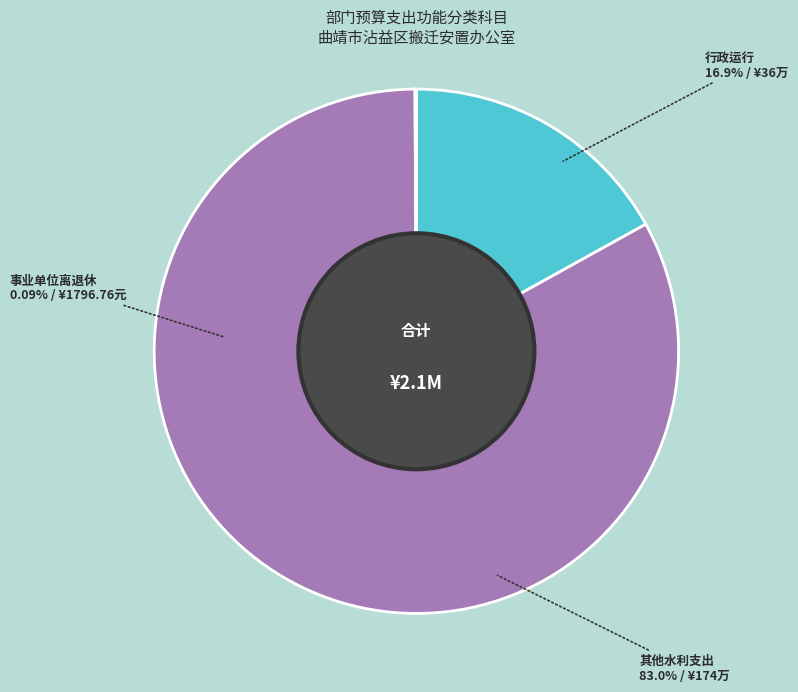

The 其他水利支出 slice represents 92% of the pie. True or false?

False